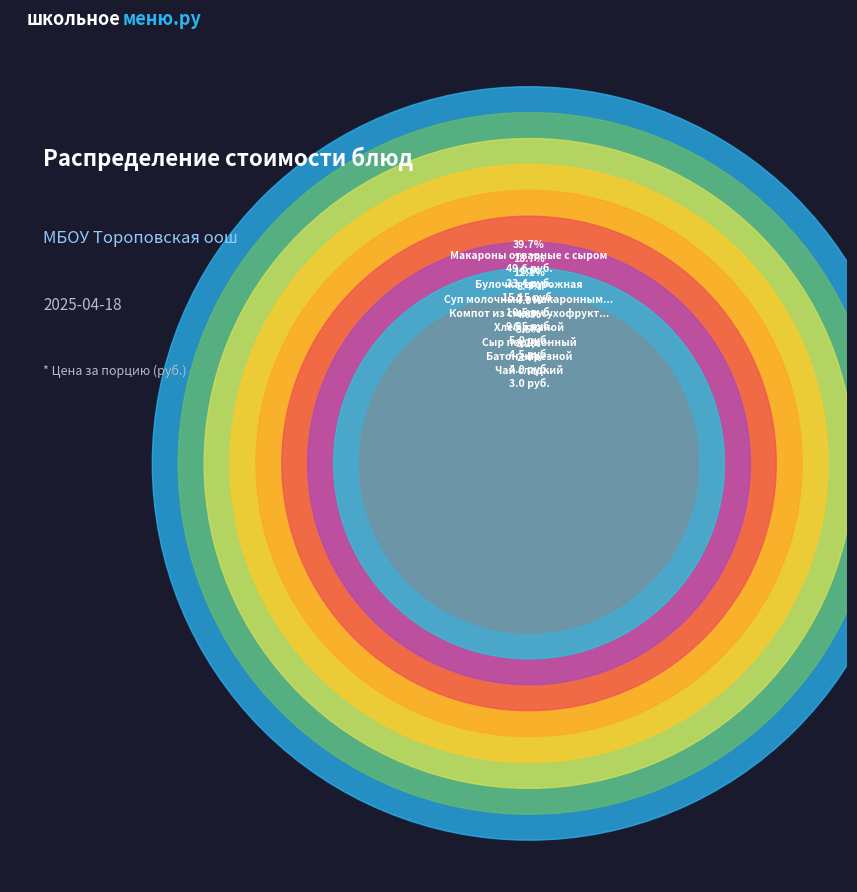

Is there a majority slice in this chart?

No